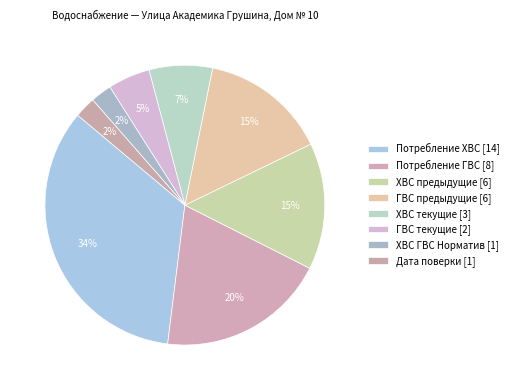

Is it true that Дата поверки [1] is 16% of the pie?

False